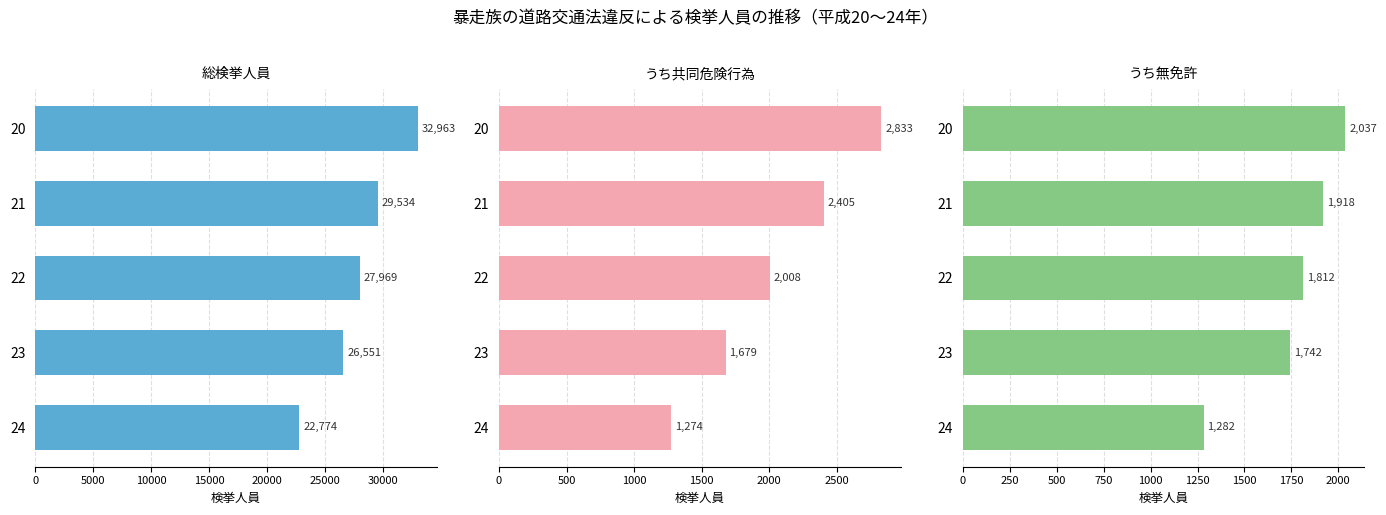

How many data points in うち無免許 are less than 1812?

2